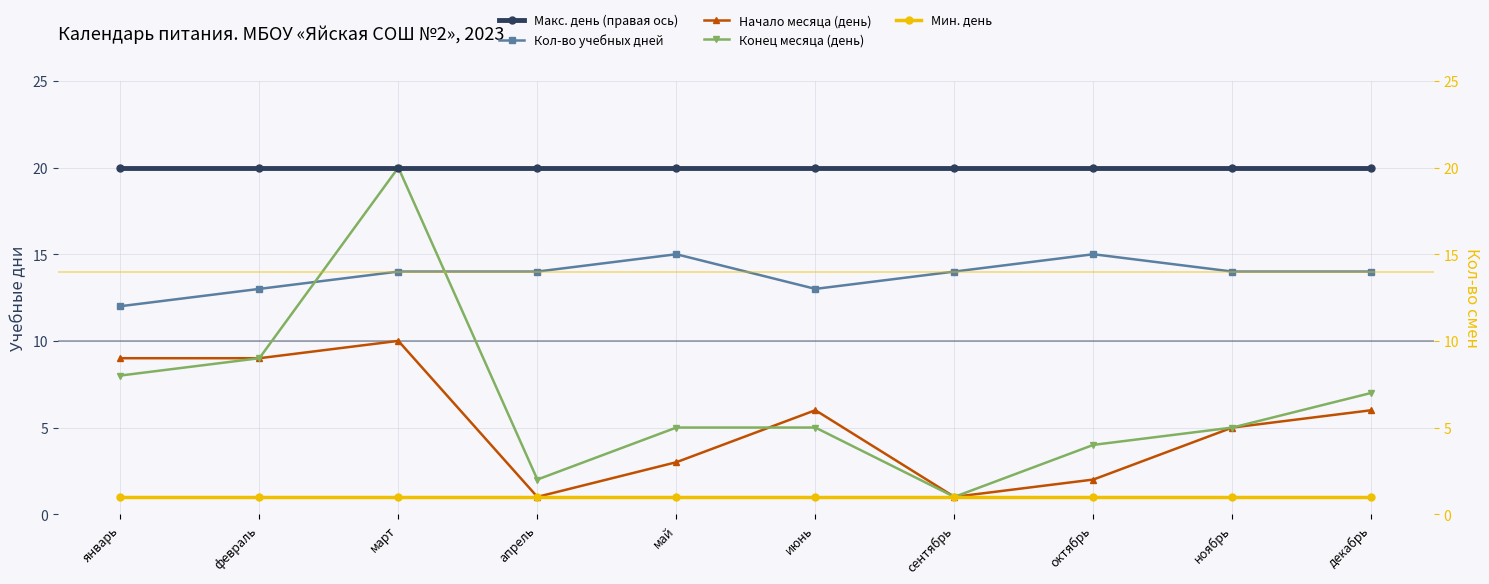

Is this an area chart (filled region under the line)?

No